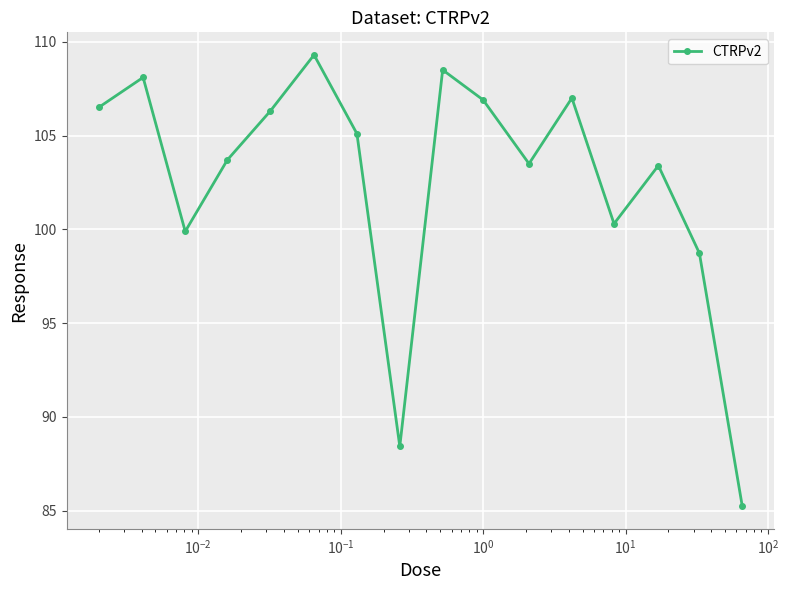

What is the value of the 2nd point from the left?

108.1